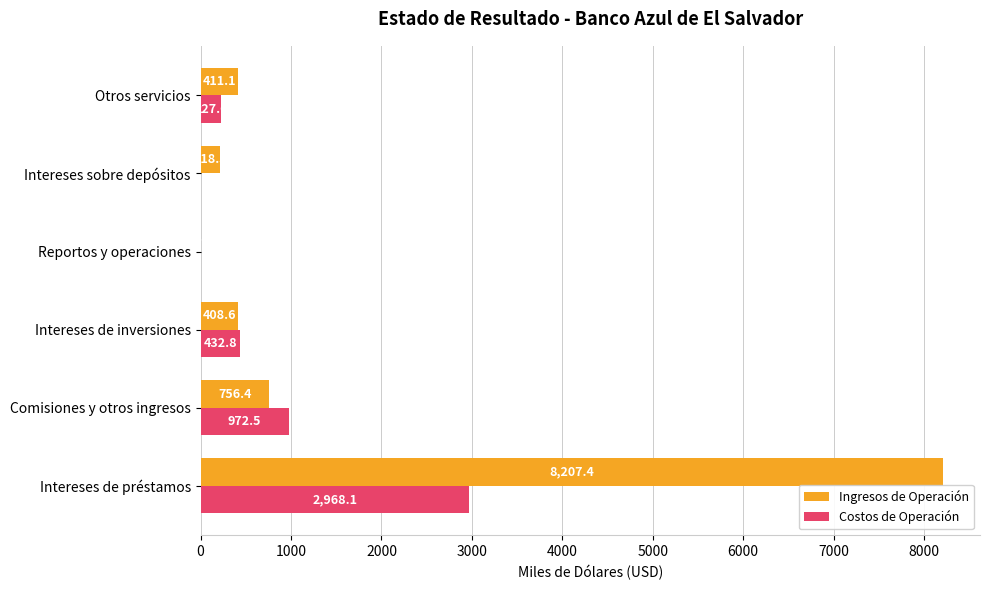

The Costos de Operación series shows 1628.0 at Comisiones y otros ingresos. True or false?

False